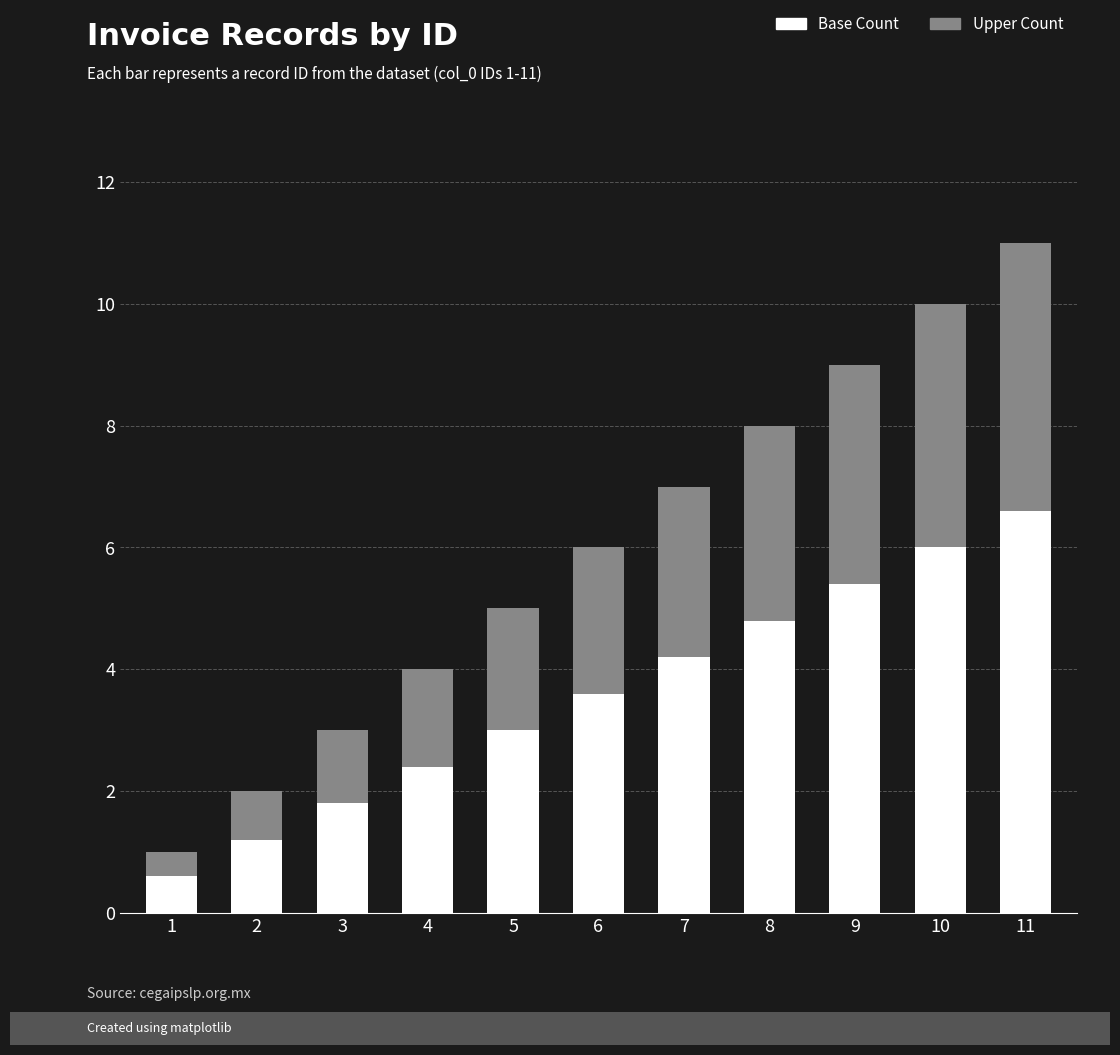

How many bars are there in total?

11